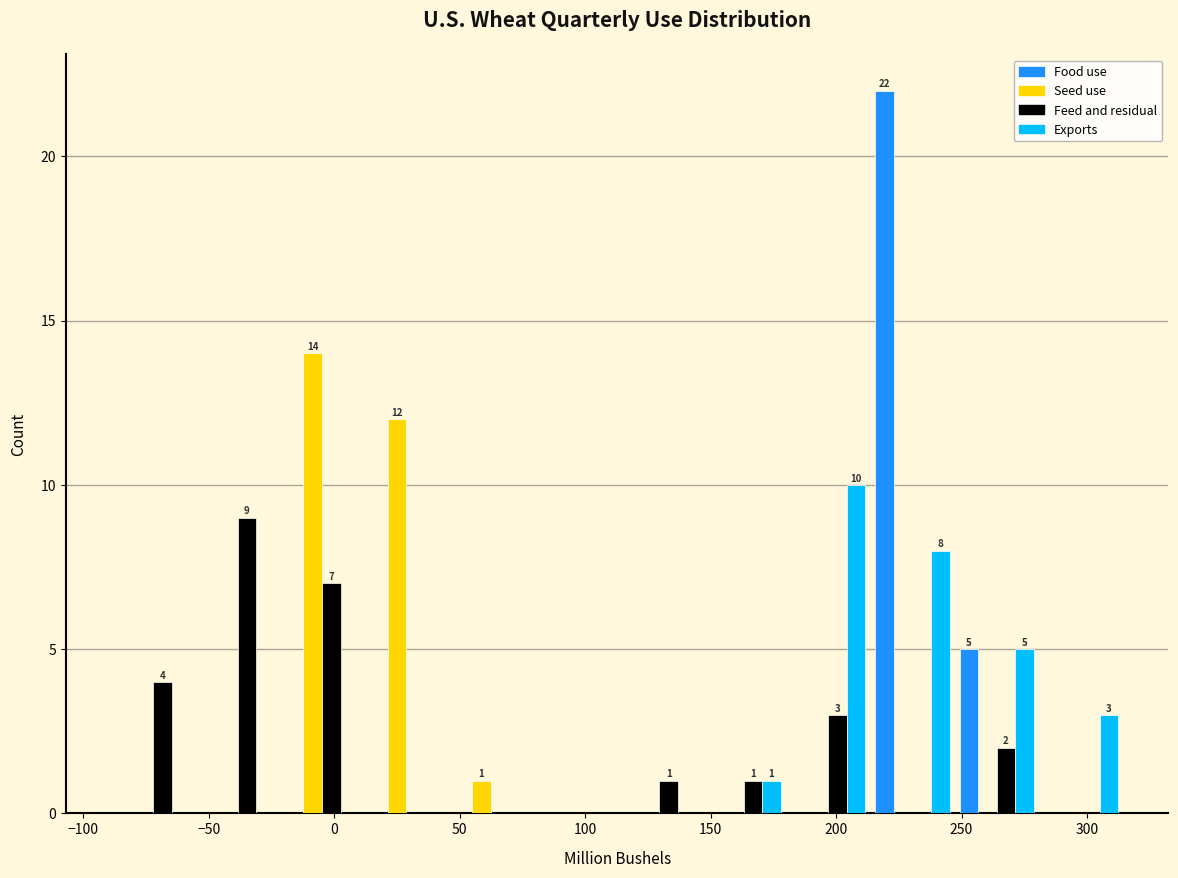

In the Exports series, which range on the x-axis has the tallest bar?

180 to 215